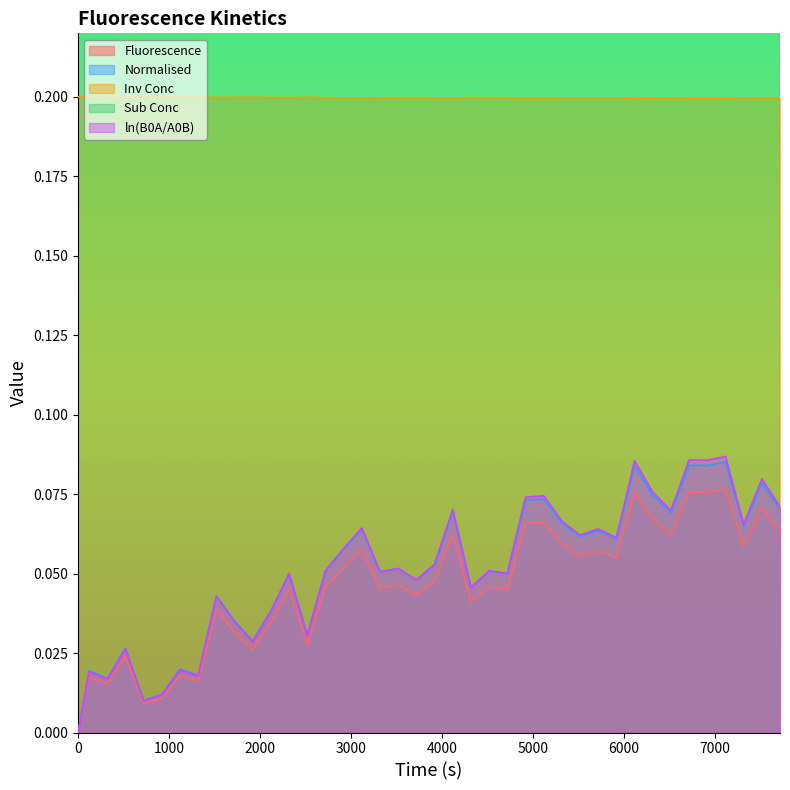

Count the Sub Conc values in the range 4 to 5.

40